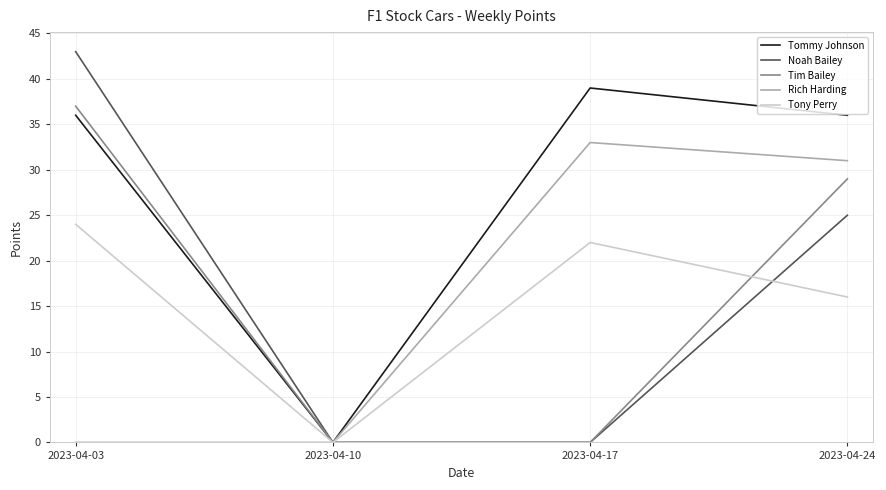

Where is Tim Bailey nearest to the value 18?

2023-04-24